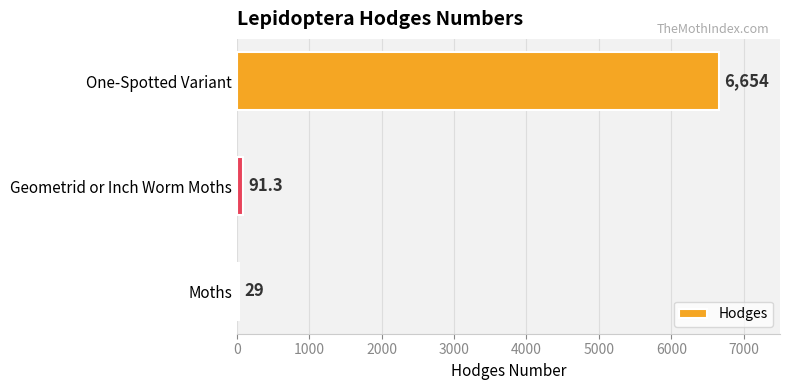

Between One-Spotted Variant and Moths, which is larger?

One-Spotted Variant